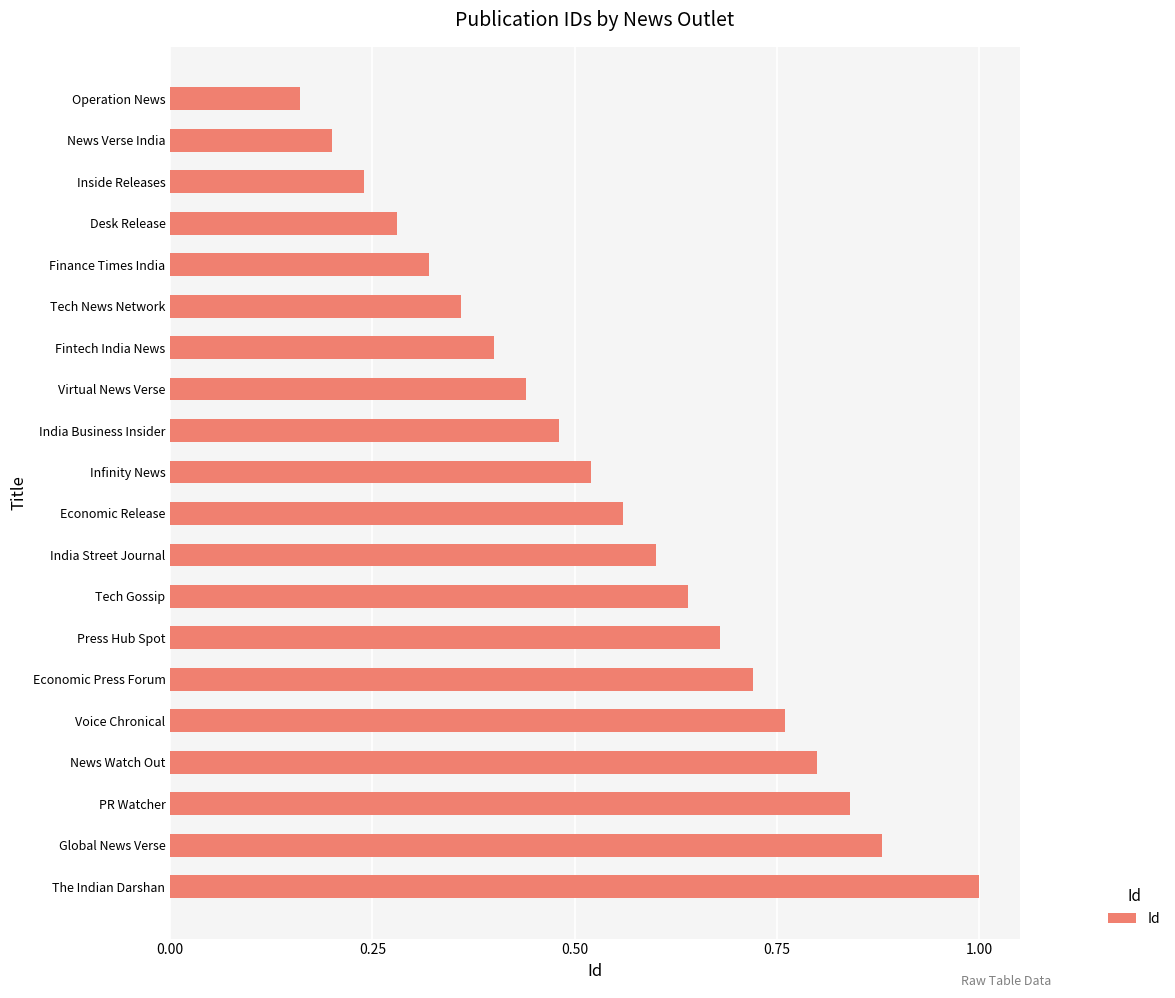

List the labels in order of value, smallest first.

Operation News, News Verse India, Inside Releases, Desk Release, Finance Times India, Tech News Network, Fintech India News, Virtual News Verse, India Business Insider, Infinity News, Economic Release, India Street Journal, Tech Gossip, Press Hub Spot, Economic Press Forum, Voice Chronical, News Watch Out, PR Watcher, Global News Verse, The Indian Darshan